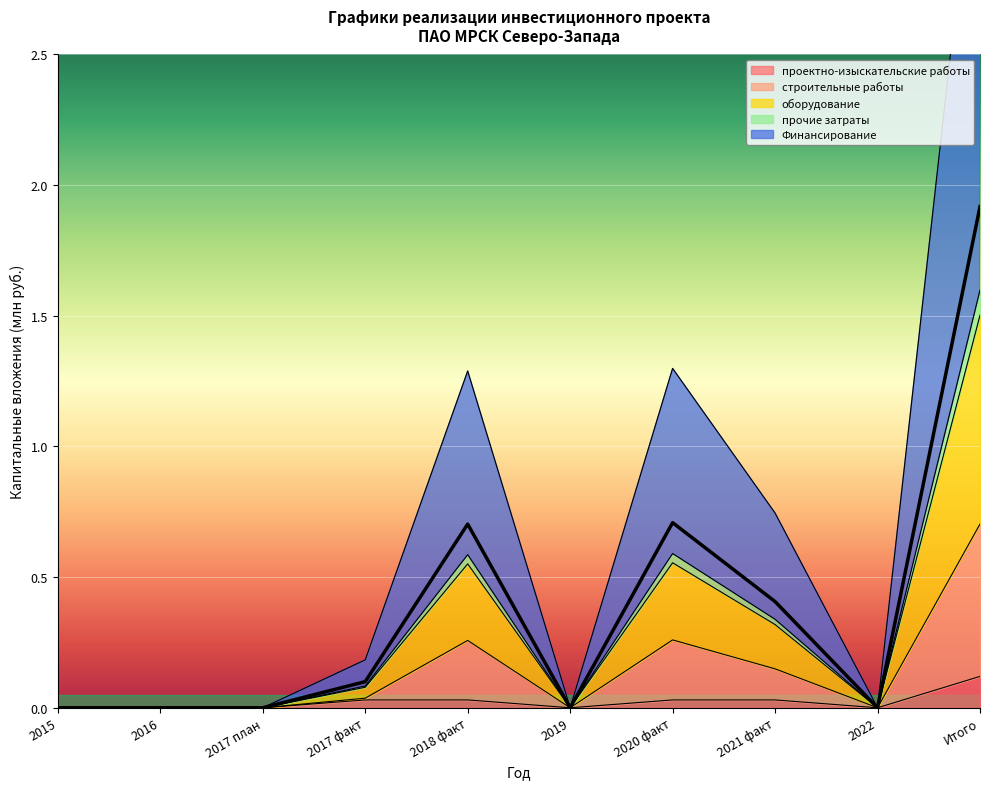

True or false: Финансирование and строительные работы cross at least once.

False